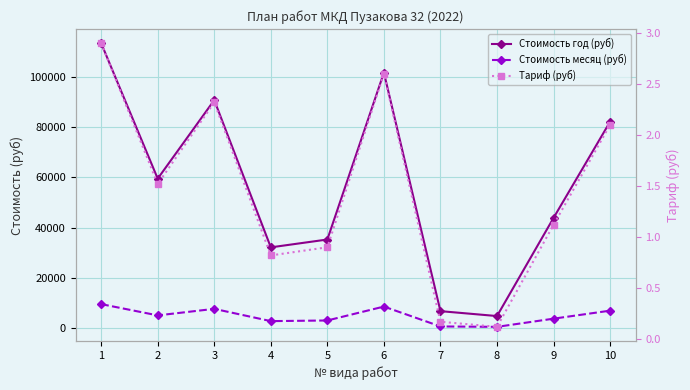

What is the value of the Стоимость месяц (руб) point at the 7th from the left?

554.5